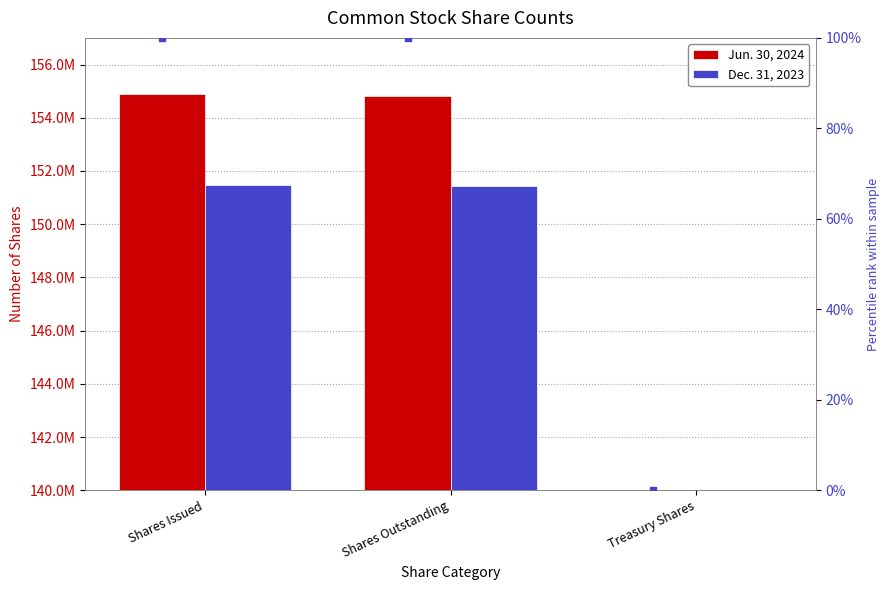

Which series has the widest spread of Y values?

Jun. 30, 2024